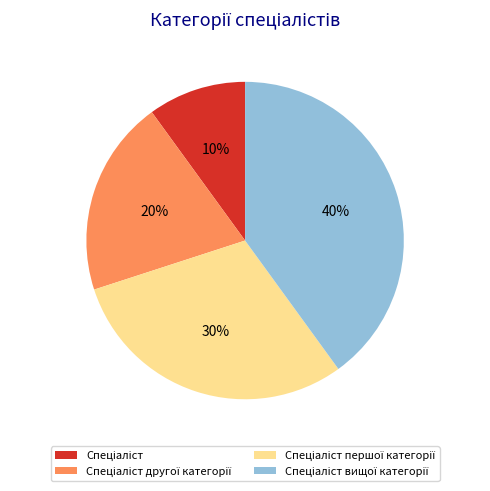

Is there any slice that represents more than half of the pie?

No